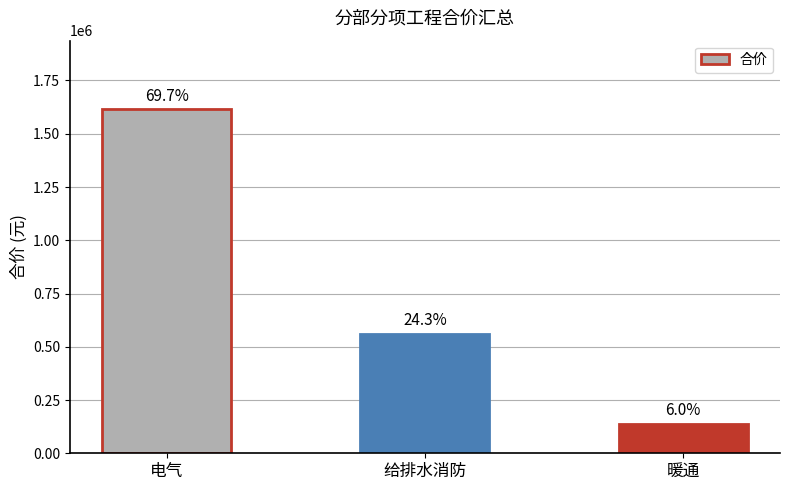

What is the change in value from 电气 to 给排水消防?

-1051979.6